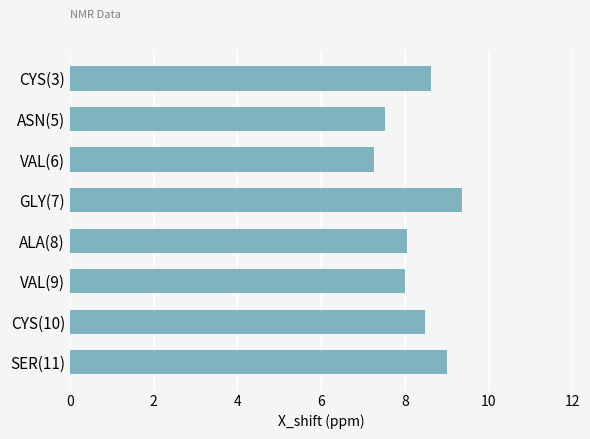

What is the value of the 5th bar from the top?

8.0